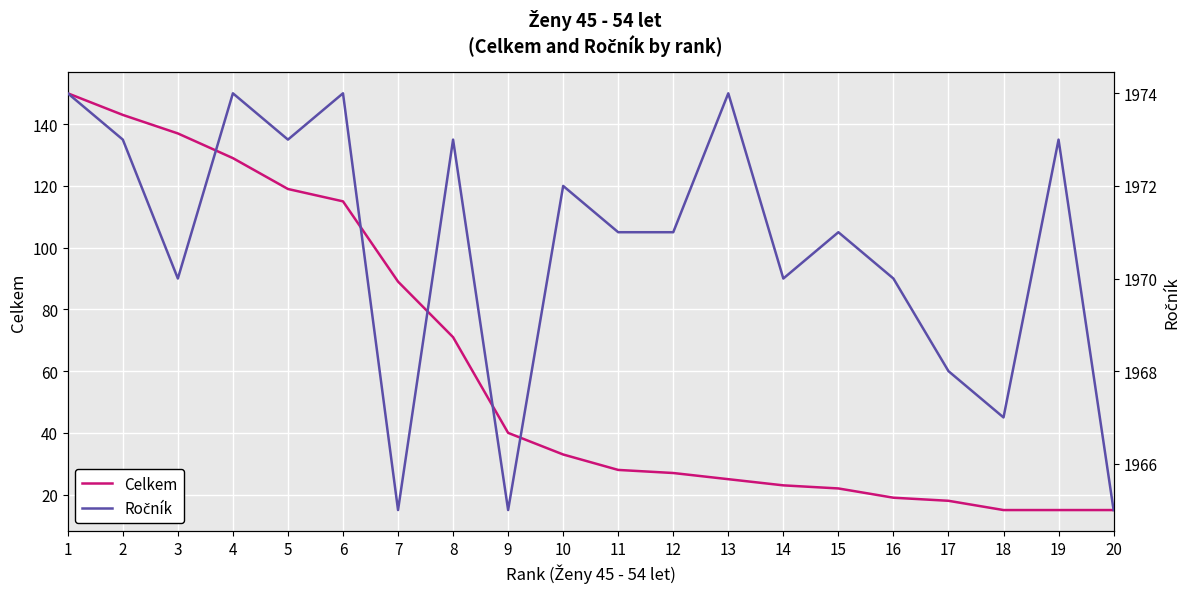

Which series has the largest total across all categories?

Ročník